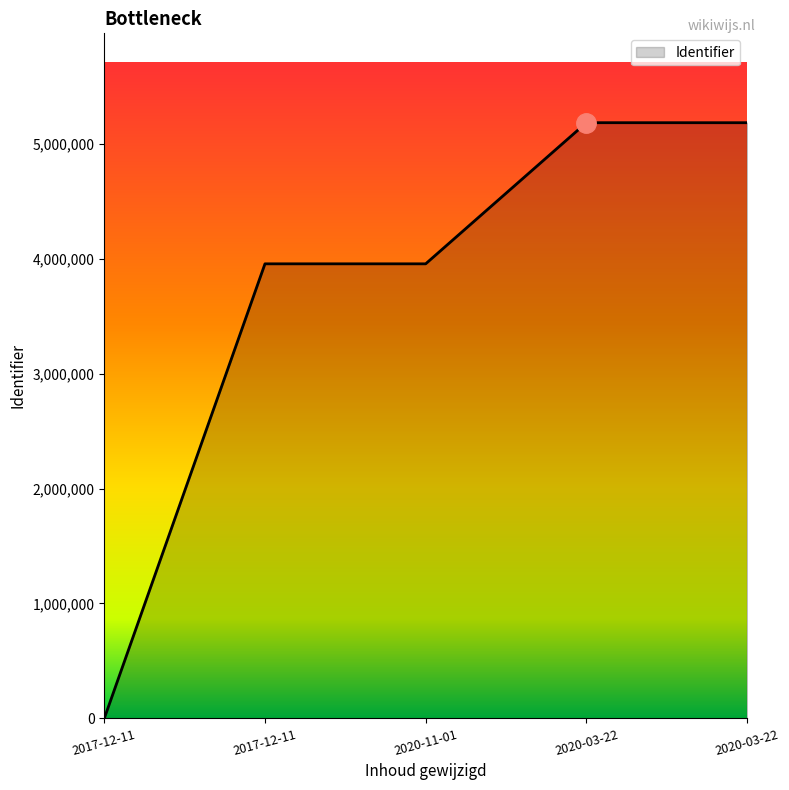

What is the label of the 1st point from the right?

2020-03-22